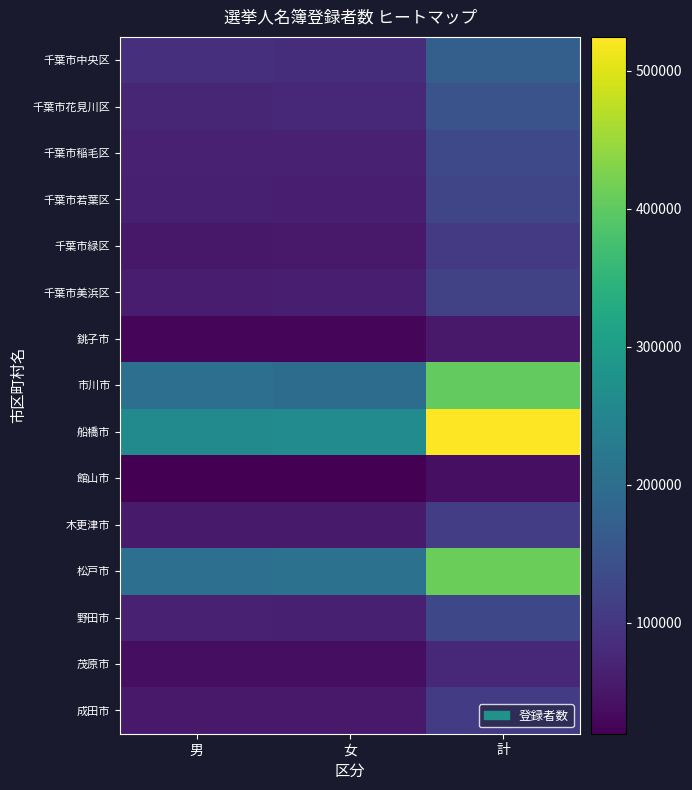

What is the total value across all series at 男?

1326009